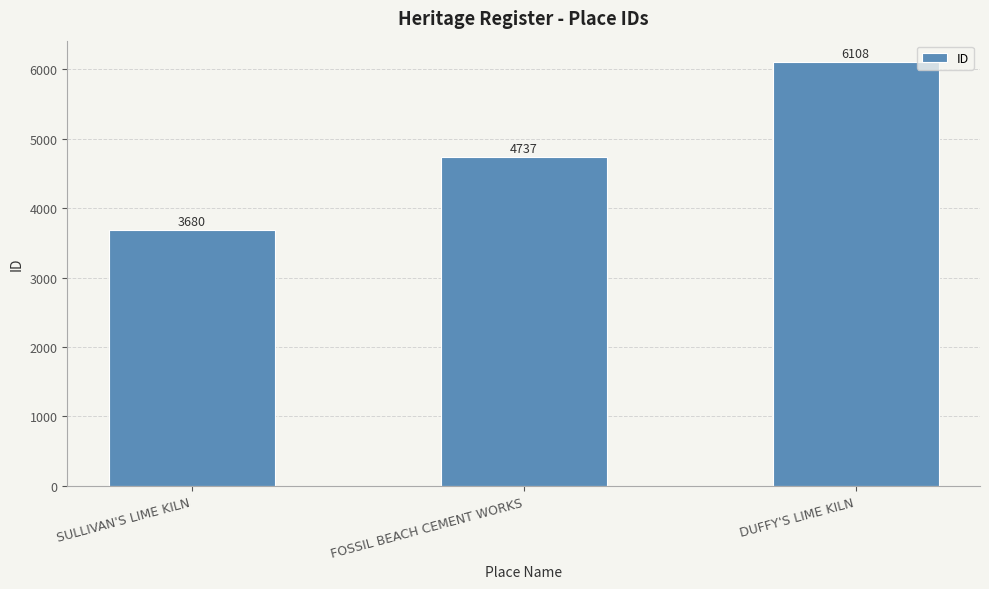

What is the value of the 2nd bar from the left?

4737